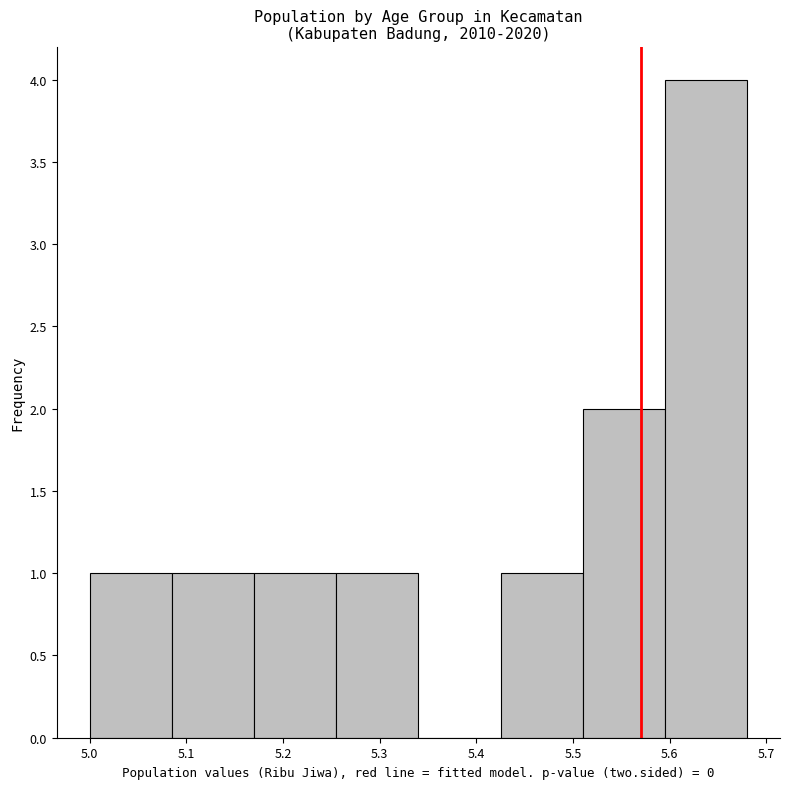

Reading left to right, transcribe this chart: for each bar, give the range it covers on the x-axis and its height. Neither the bar edges nor the heights are printed on the chart, so give them approximately, as read against the axes.

5.000 to 5.085: 1
5.085 to 5.170: 1
5.170 to 5.255: 1
5.255 to 5.340: 1
5.340 to 5.425: 0
5.425 to 5.510: 1
5.510 to 5.595: 2
5.595 to 5.680: 4